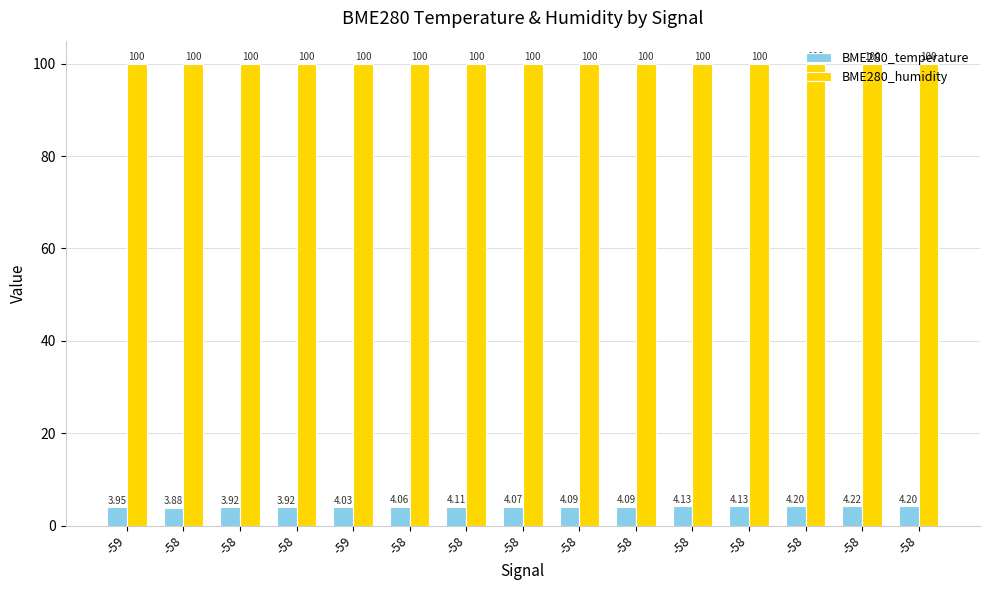

True or false: BME280_humidity has a value of 100.0 at -58.

True